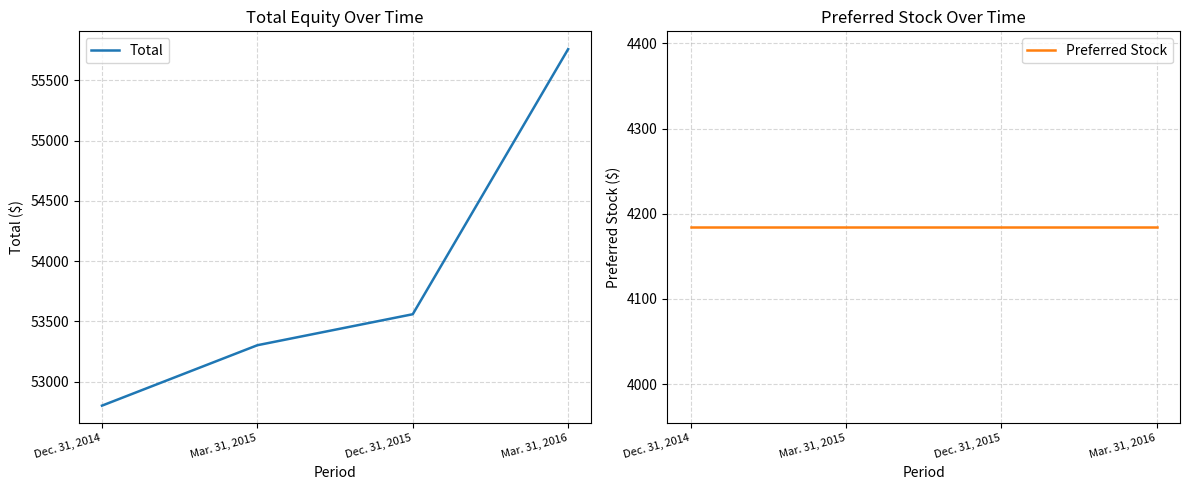

True or false: Total has more than 2 points higher than both neighbors.

False